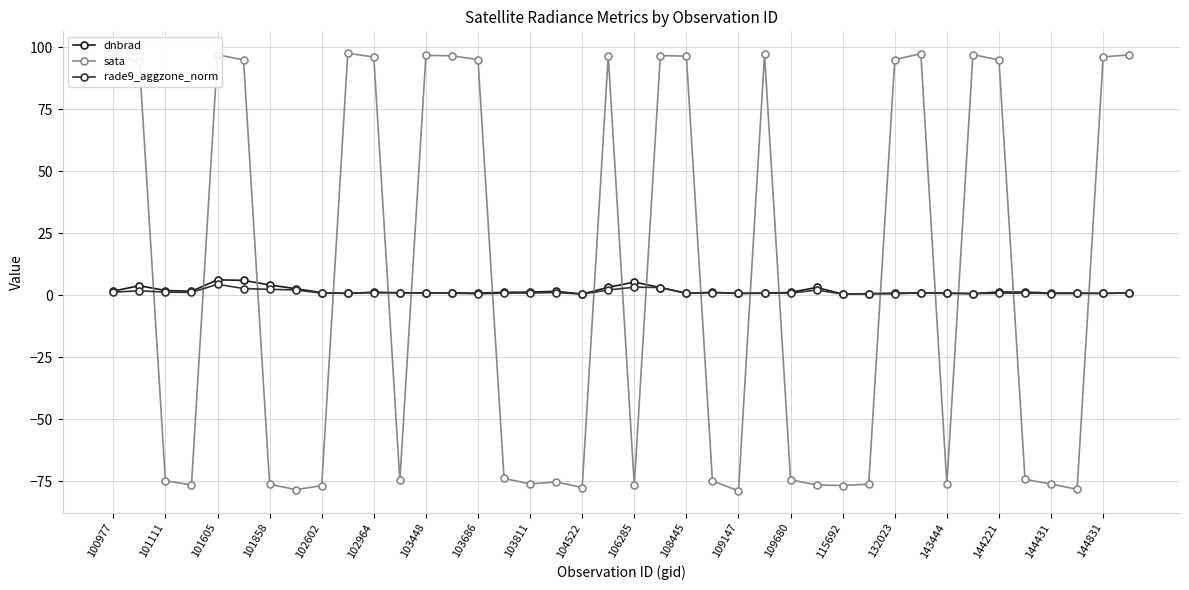

After their last crossing, which series has the higher values: rade9_aggzone_norm or sata?

sata